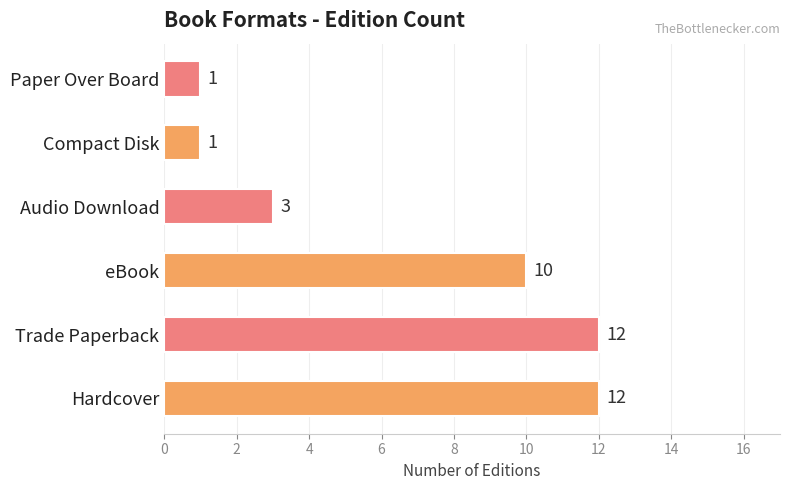

Reading bottom to top, extract all data points from this chart.

12	12	10	3	1	1